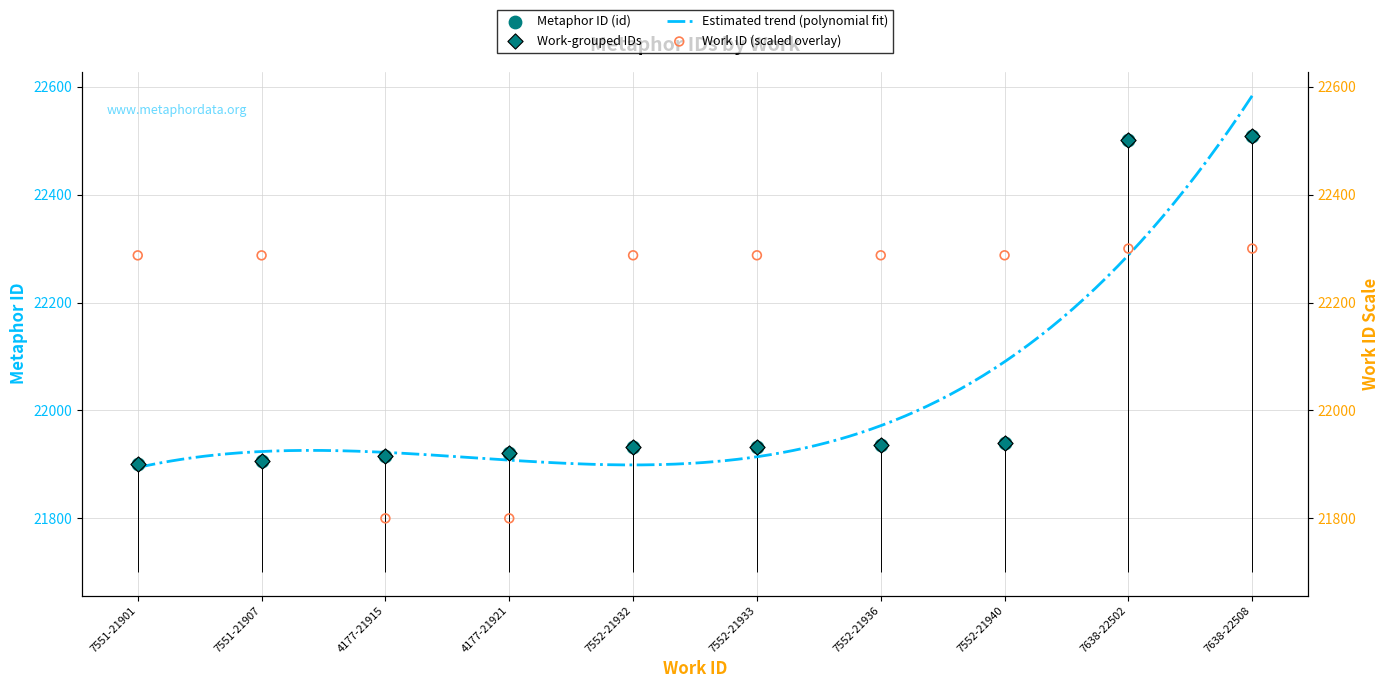

Which has a higher value, 7638-22508 or 7638-22502?

7638-22508